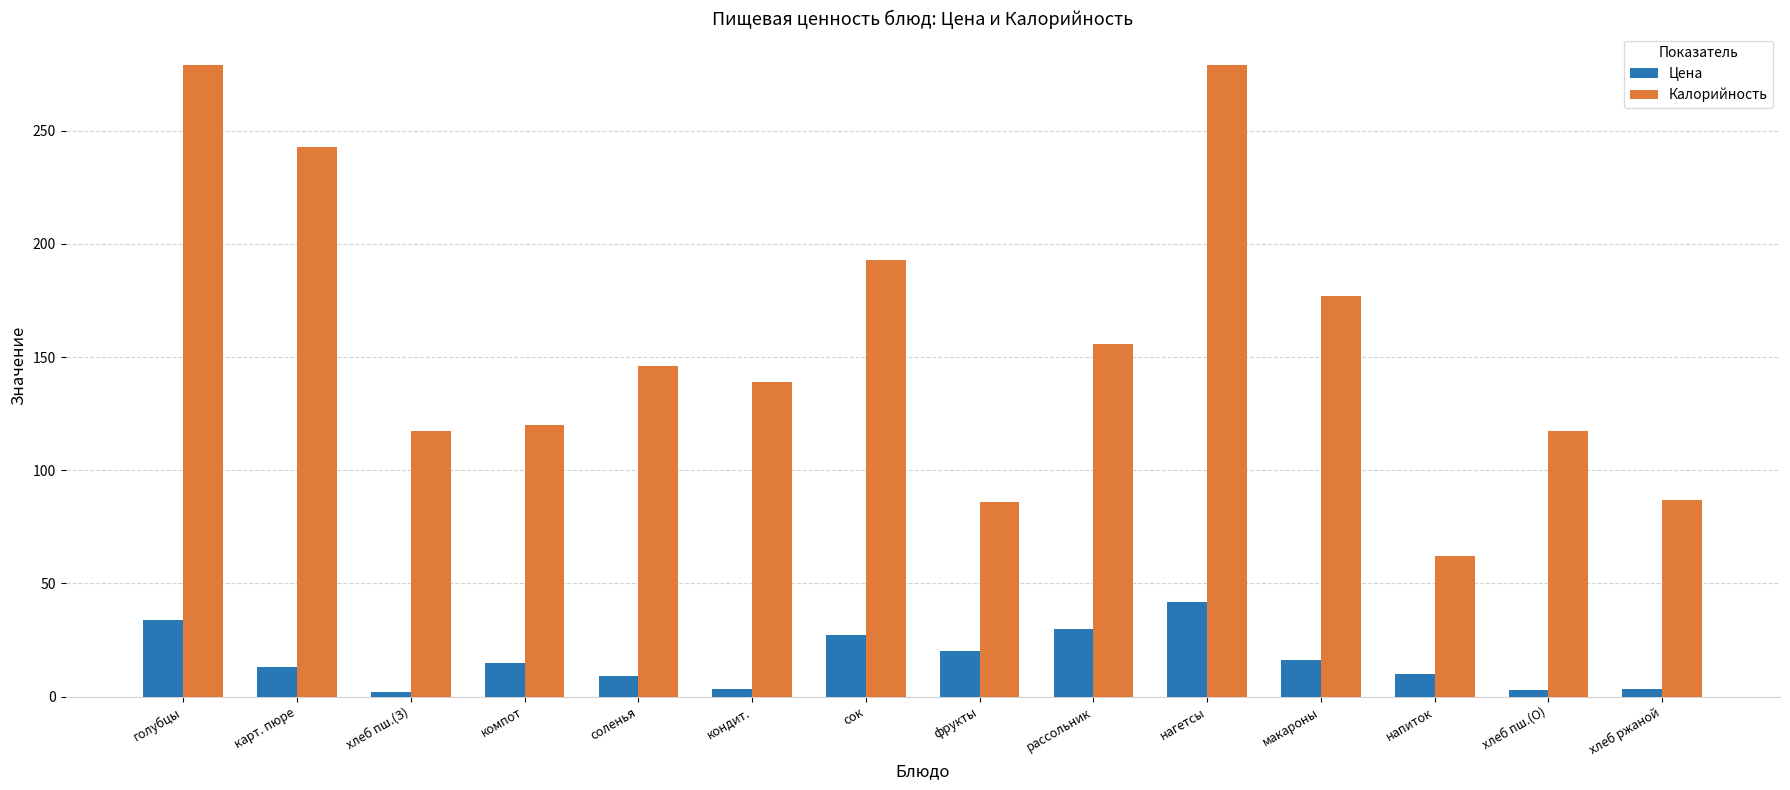

How many groups of bars are there?

14